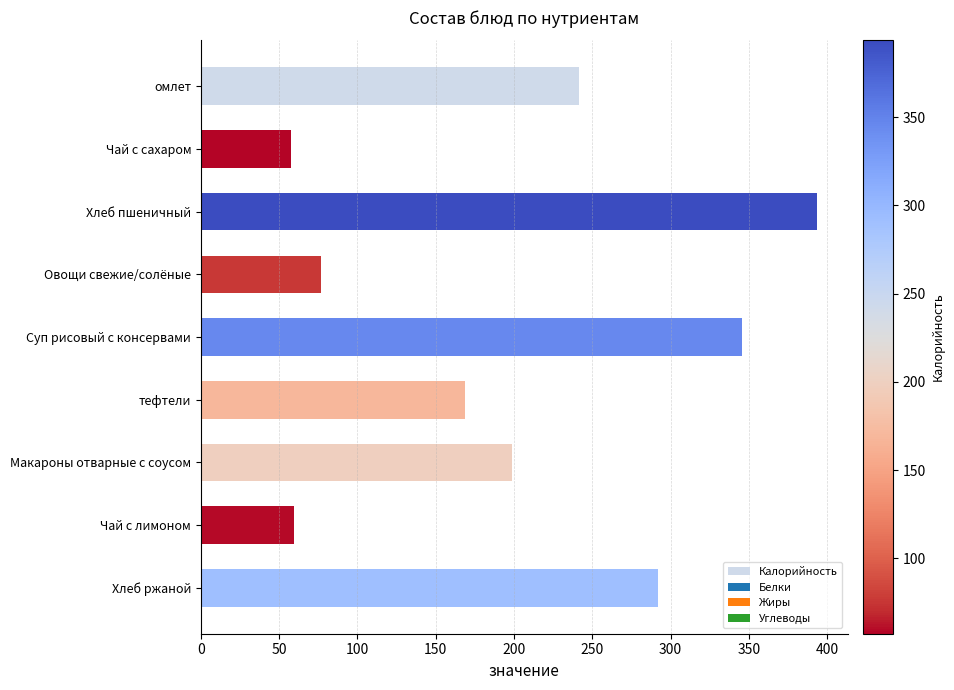

Reading top to bottom, list all the values displayed in this chart.

омлет=241.5	Чай с сахаром=57.4	Хлеб пшеничный=393.4	Овощи свежие/солёные=76.6	Суп рисовый с консервами=345.4	тефтели=168.6	Макароны отварные с соусом=199.0	Чай с лимоном=59.2	Хлеб ржаной=292.2